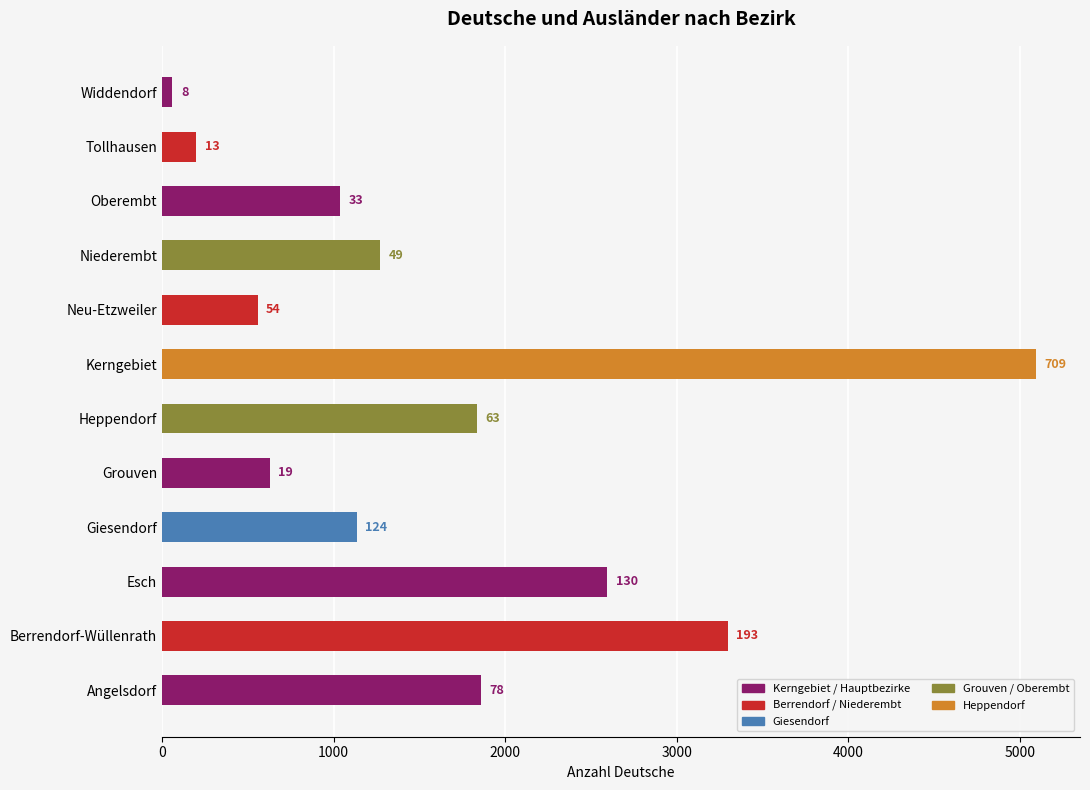

What is the maximum value shown in the chart?

5097